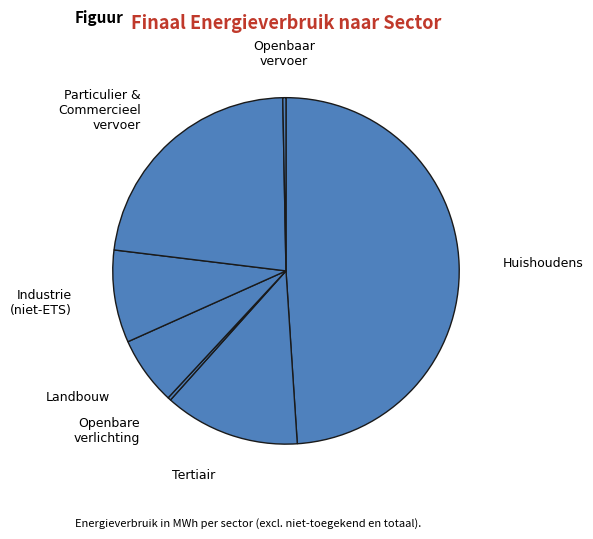

Rank the categories by value from lowest to highest.

openbare verlichting, openbaar vervoer, landbouw, industrie (niet-ETS), tertiair, particulier en commercieel vervoer, huishoudens